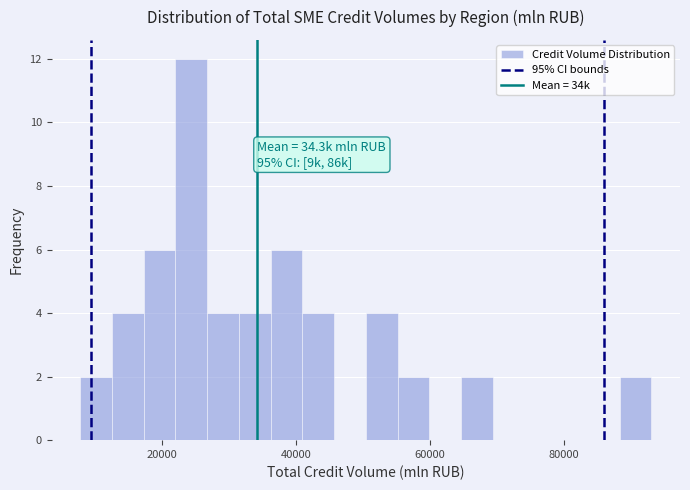

Read against the x-axis, roughly where is the centre of the tallest bar?

24000